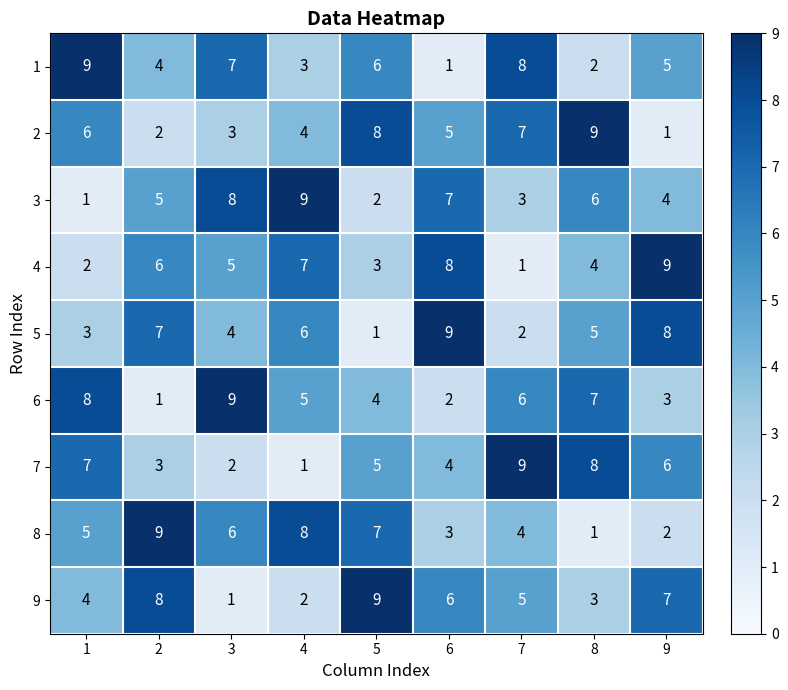

What is the spread (max minus min) of values at 2?

8